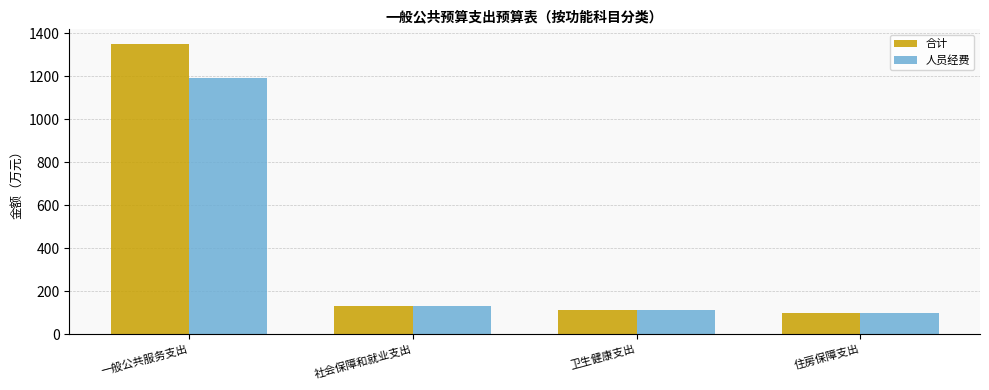

Reading right to left, extract all data points from this chart.

合计: 住房保障支出=97.9	卫生健康支出=112.6	社会保障和就业支出=130.9	一般公共服务支出=1351.4
人员经费: 住房保障支出=97.9	卫生健康支出=112.6	社会保障和就业支出=130.5	一般公共服务支出=1191.3